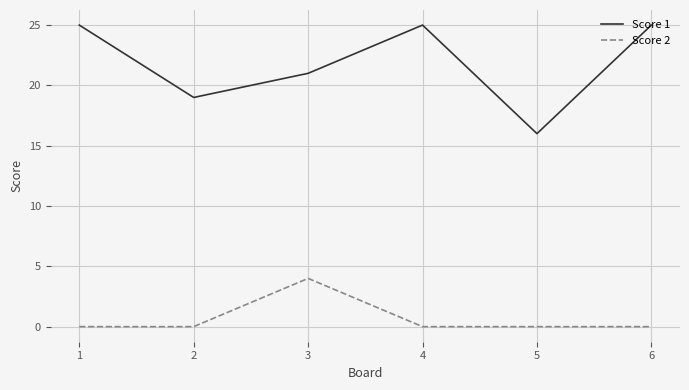

True or false: Score 1 and Score 2 intersect in this chart.

False